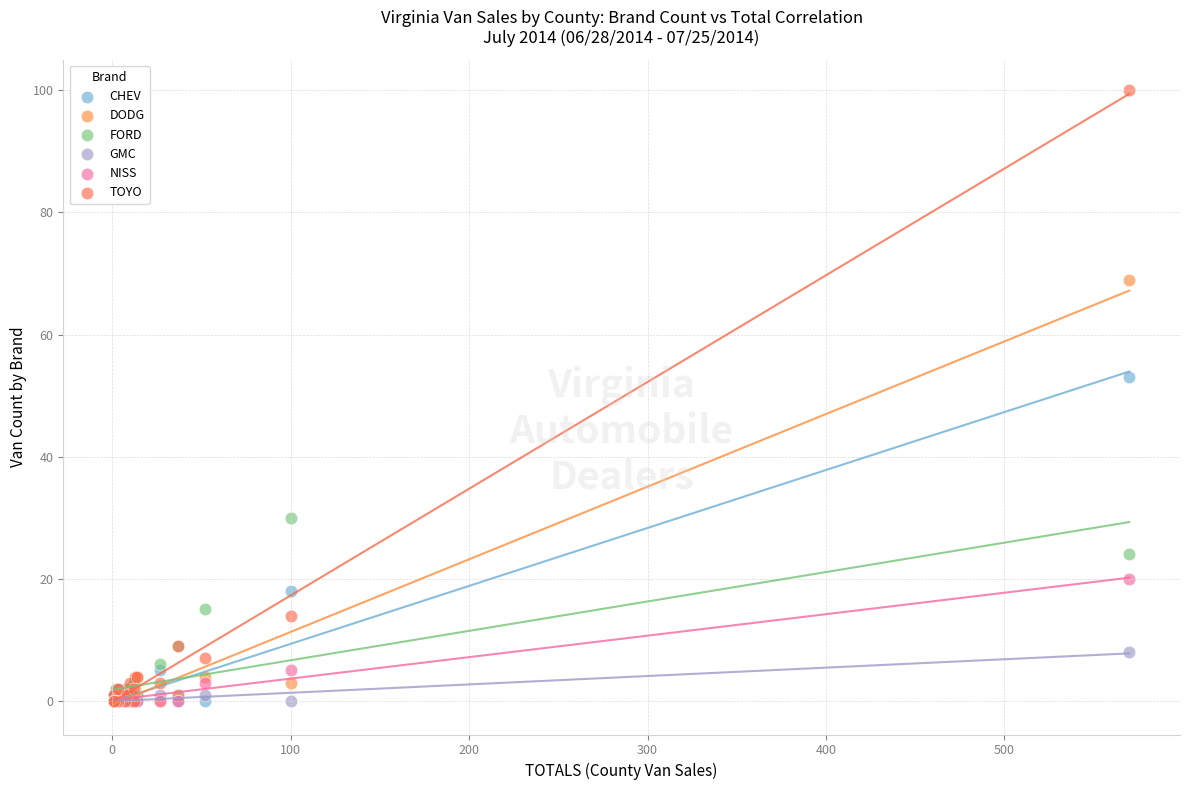

In the DODG series, what Y value is closest to 34?

4